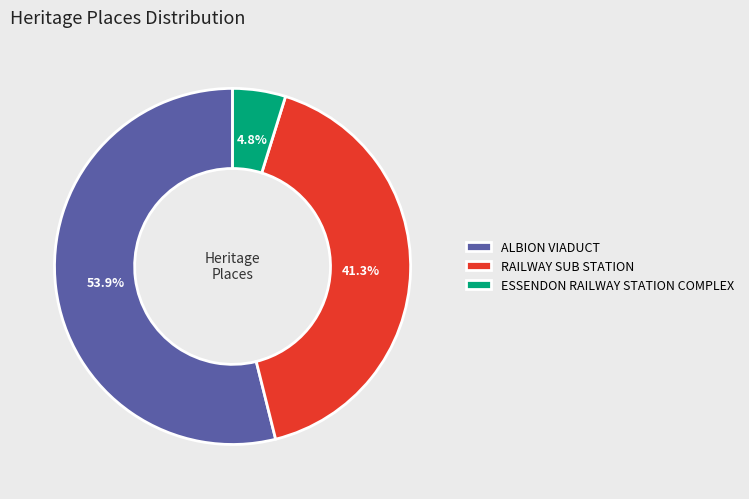

Count the number of slices in the pie.

3